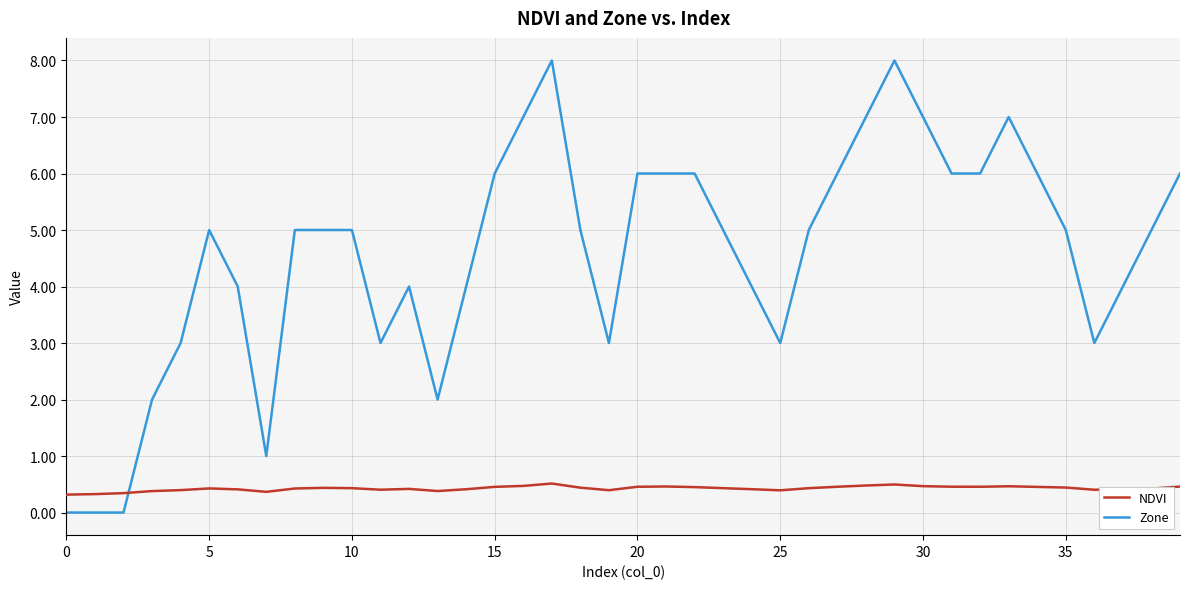

Which series has the largest total across all categories?

Zone